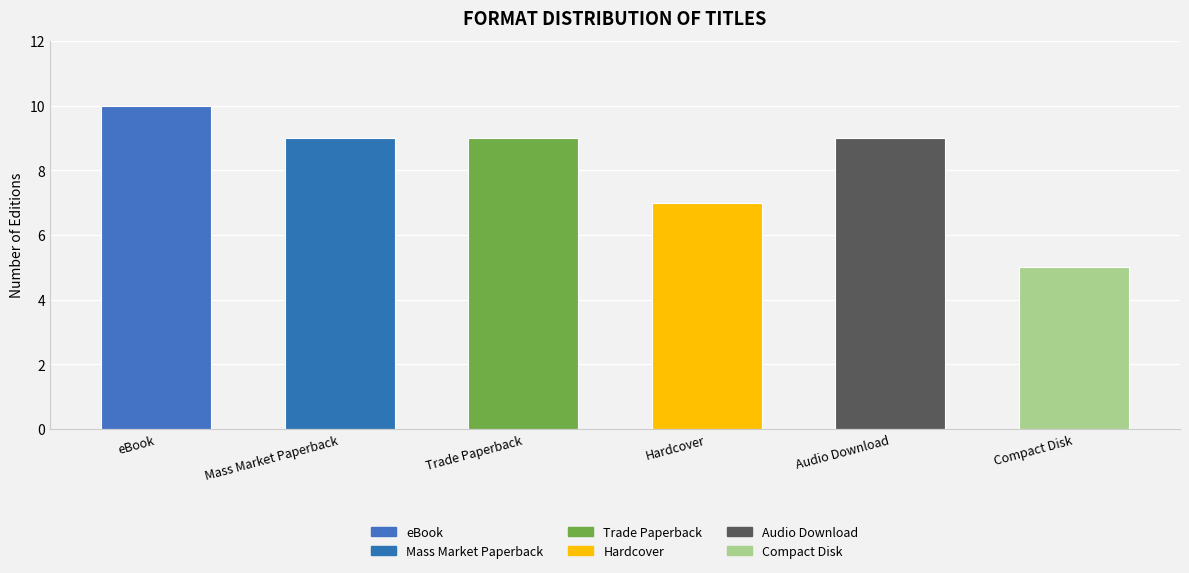

What is the change in value from eBook to Mass Market Paperback?

-1